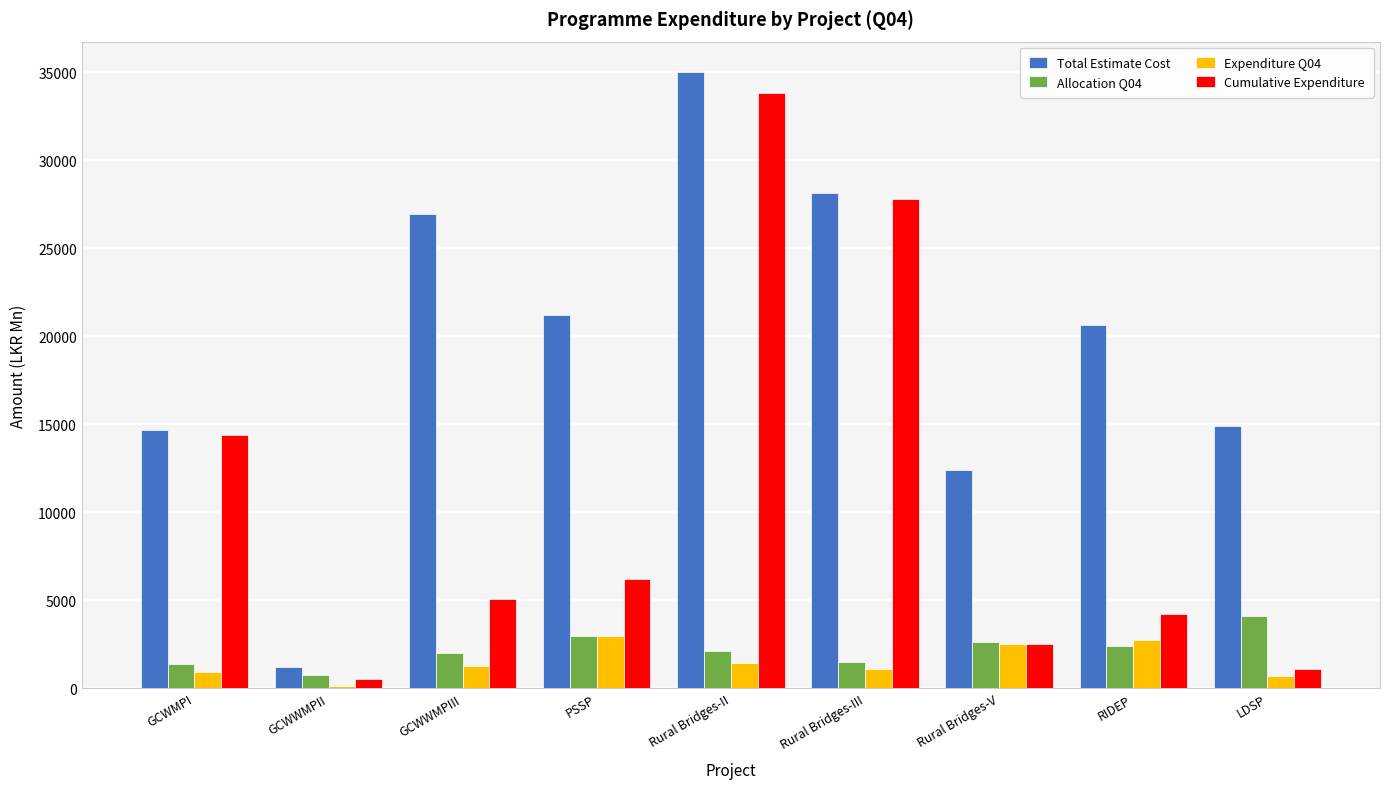

The Allocation Q04 series shows 3608.9 at Rural Bridges-II. True or false?

False